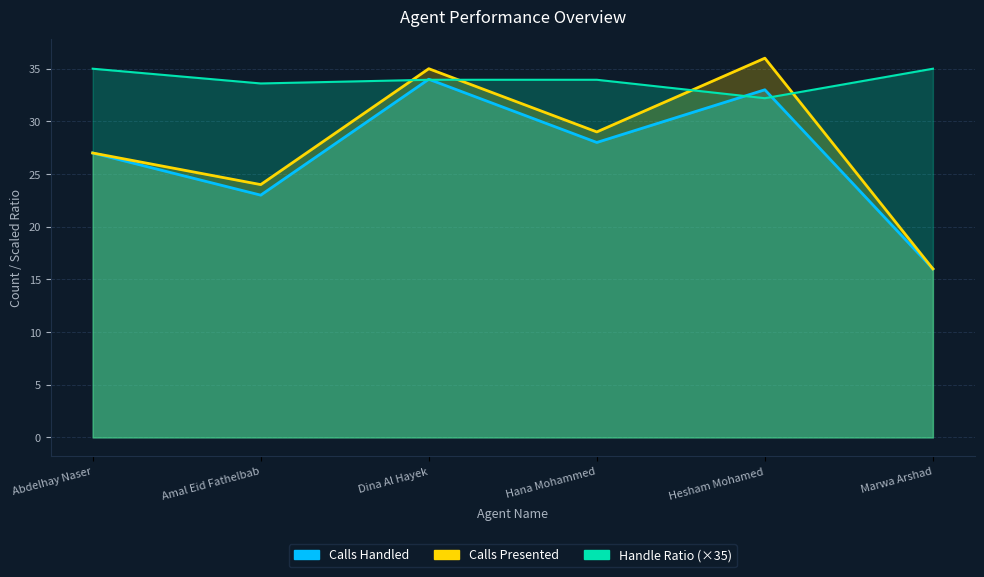

Where is the first local maximum for Calls Handled?

Dina Al Hayek